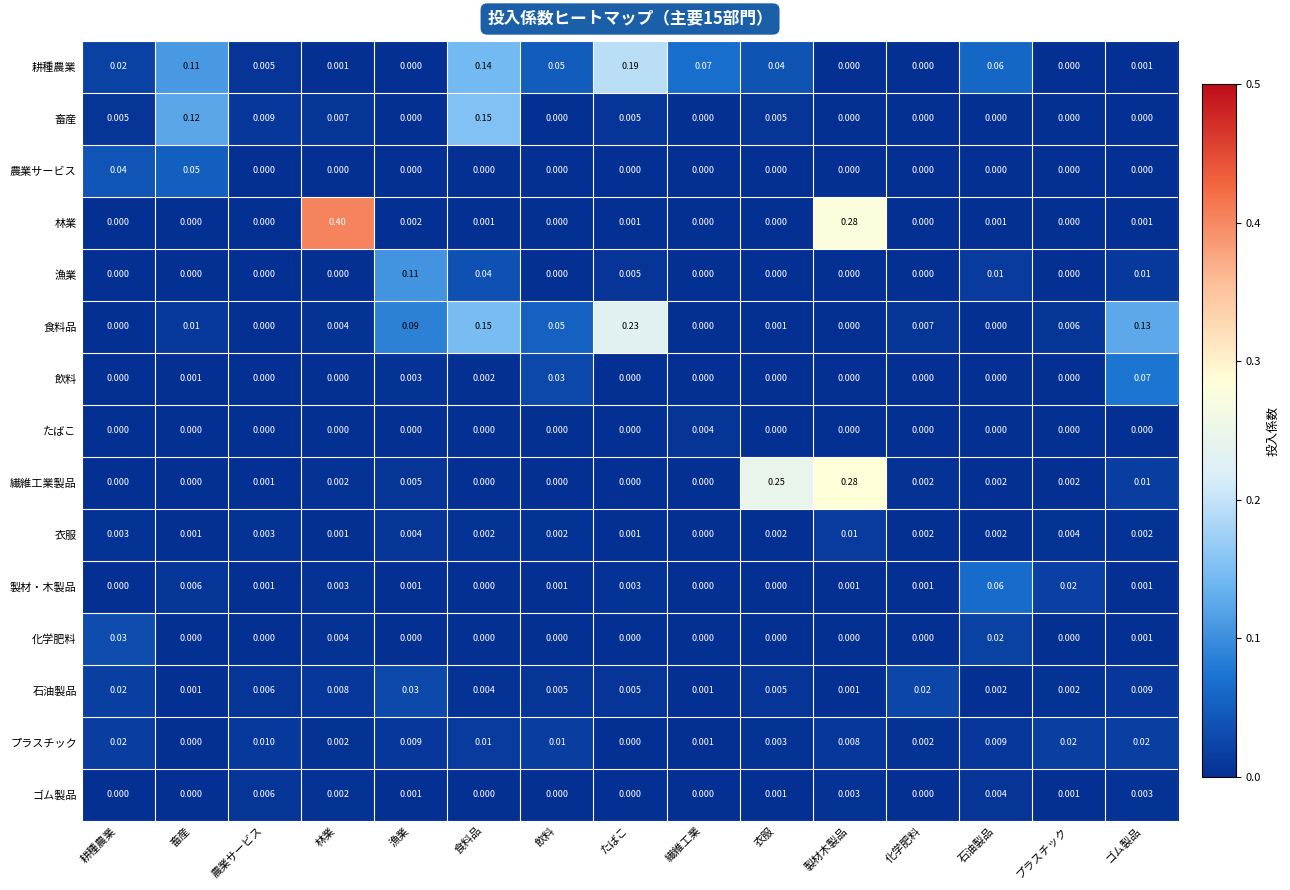

At which category is the sum across all series the highest?

製材木製品